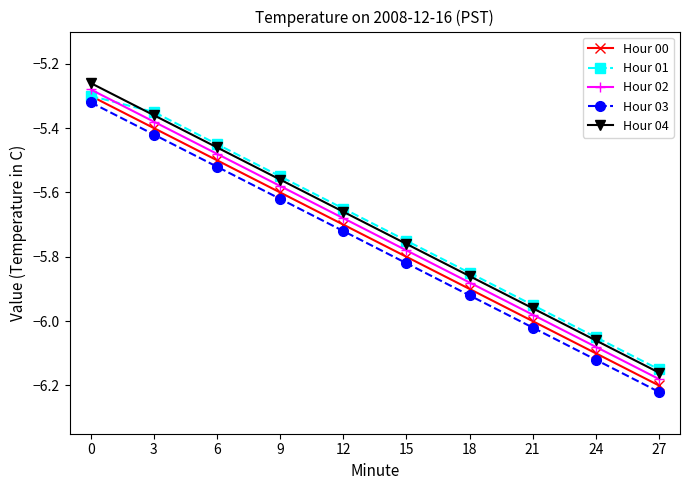

Is it true that Hour 00 equals -3.7 at 0?

False